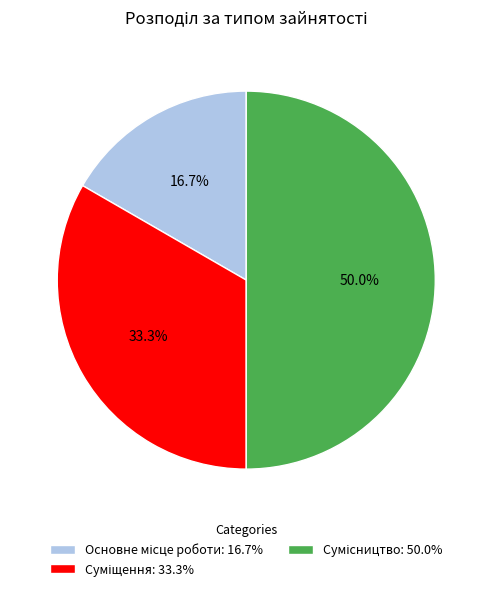

Which slice is the smallest?

Основне місце роботи